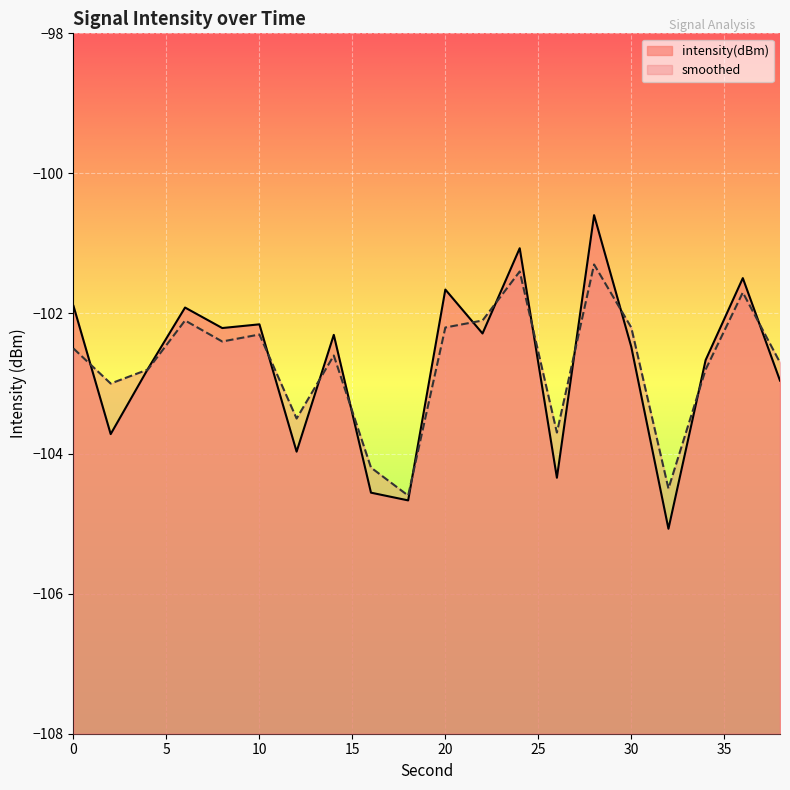

Is it true that intensity(dBm) equals -101.5 at 36?

True